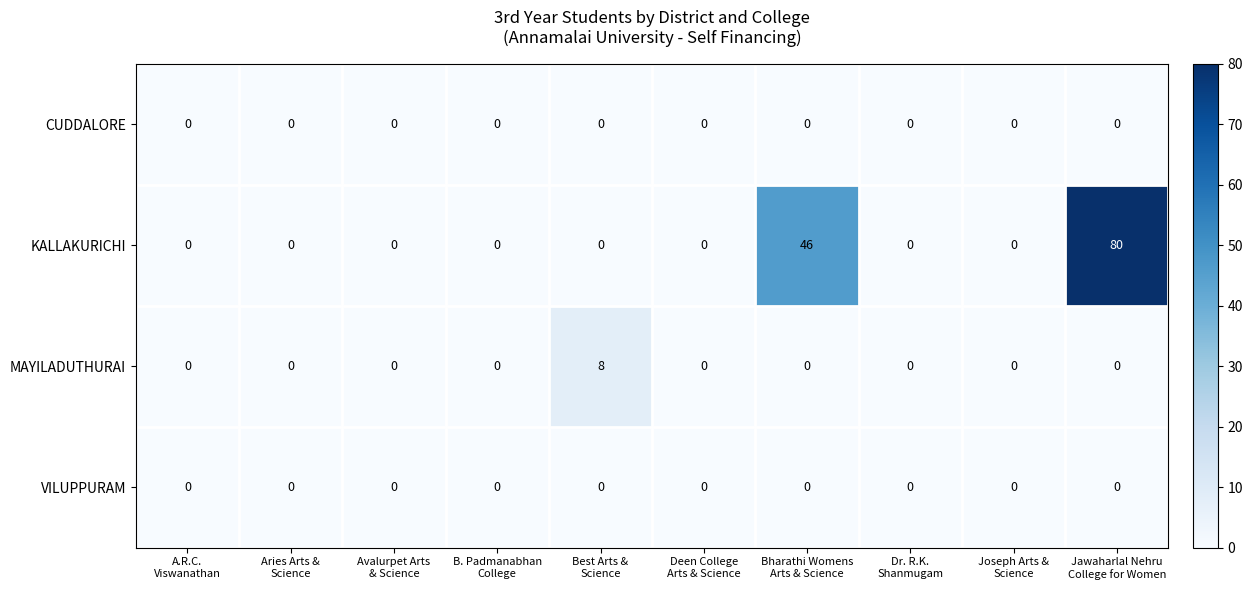

Count the MAYILADUTHURAI values in the range 0 to 1.

9